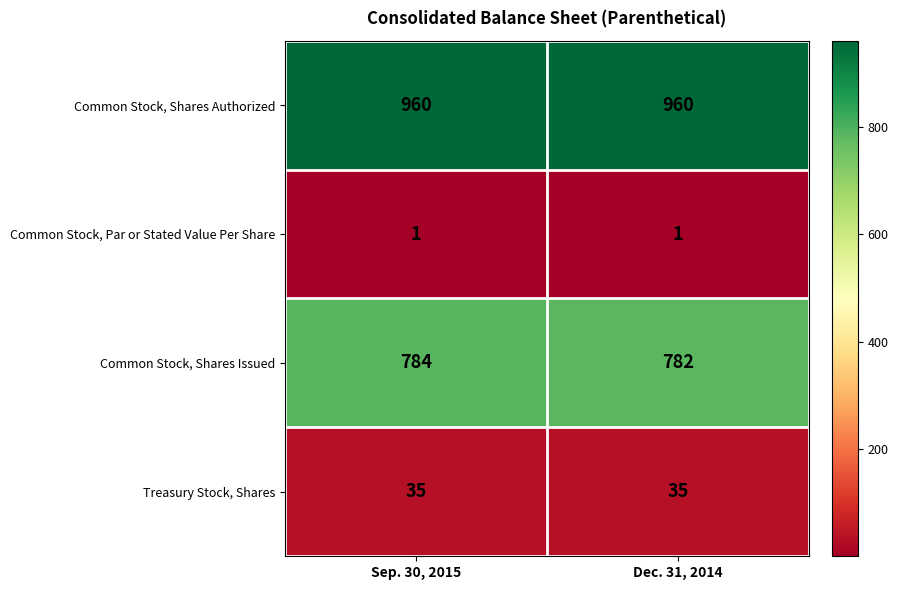

What is the total value across all series at Dec. 31, 2014?

1778